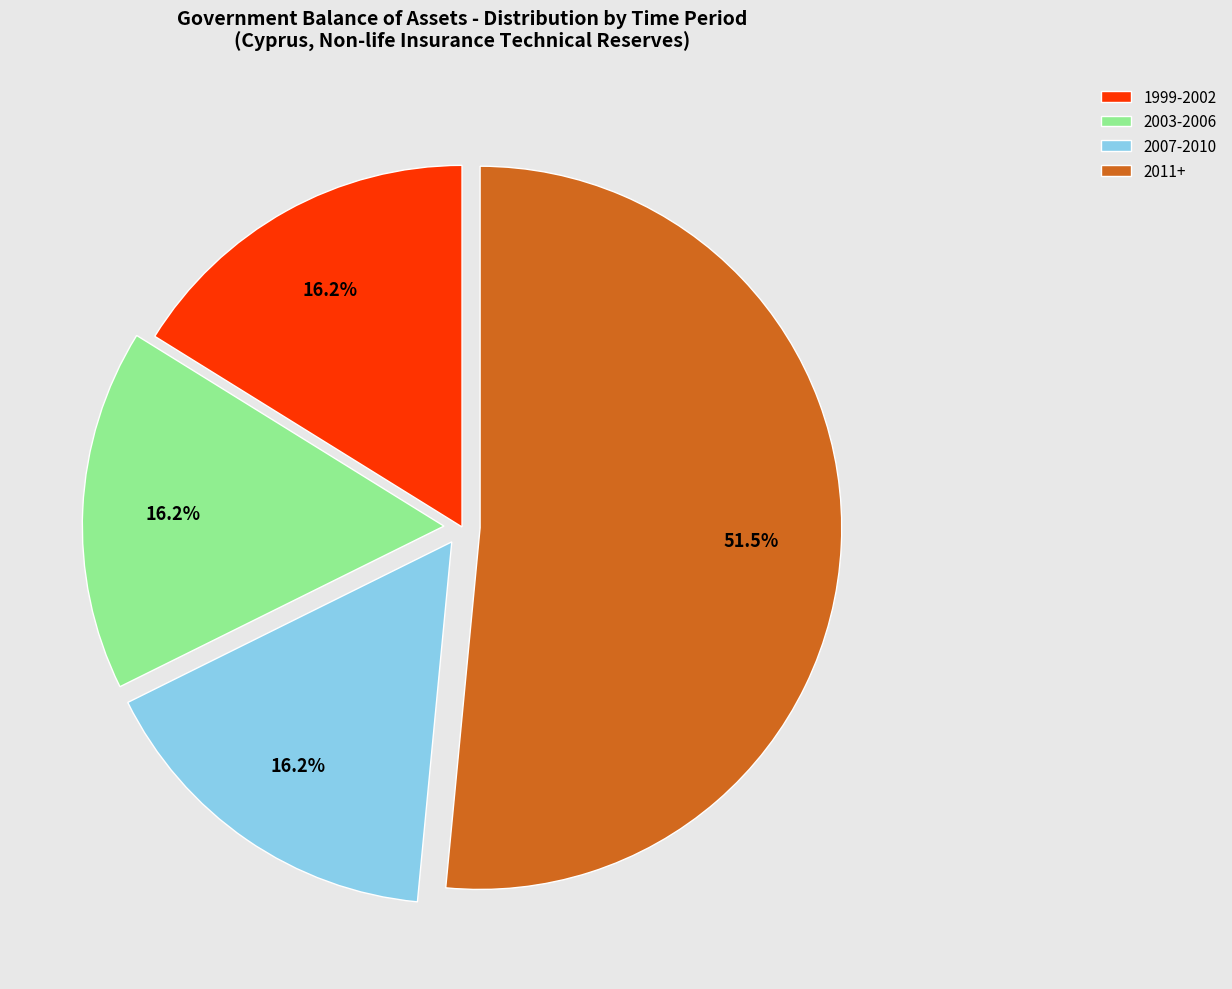

Does any single category account for the majority?

Yes